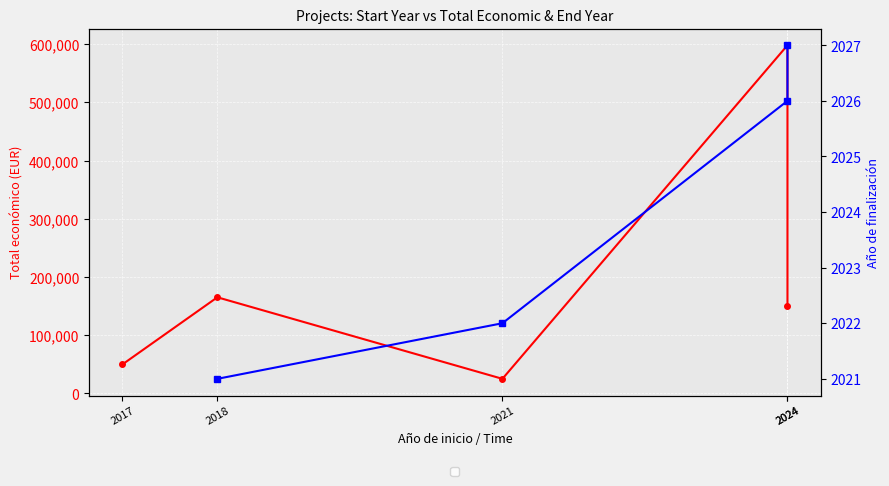

Where is the first local minimum?

2021